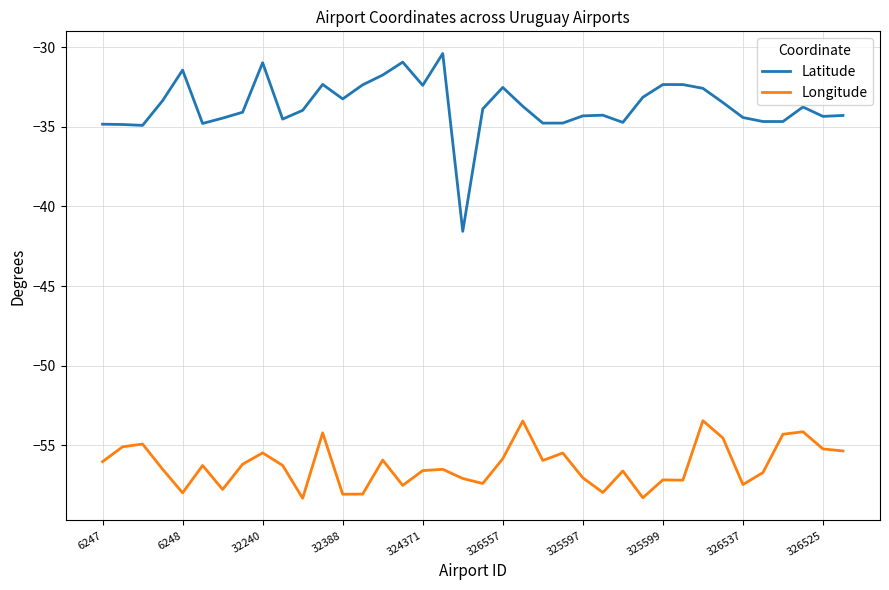

Which series has the widest spread of values?

Latitude